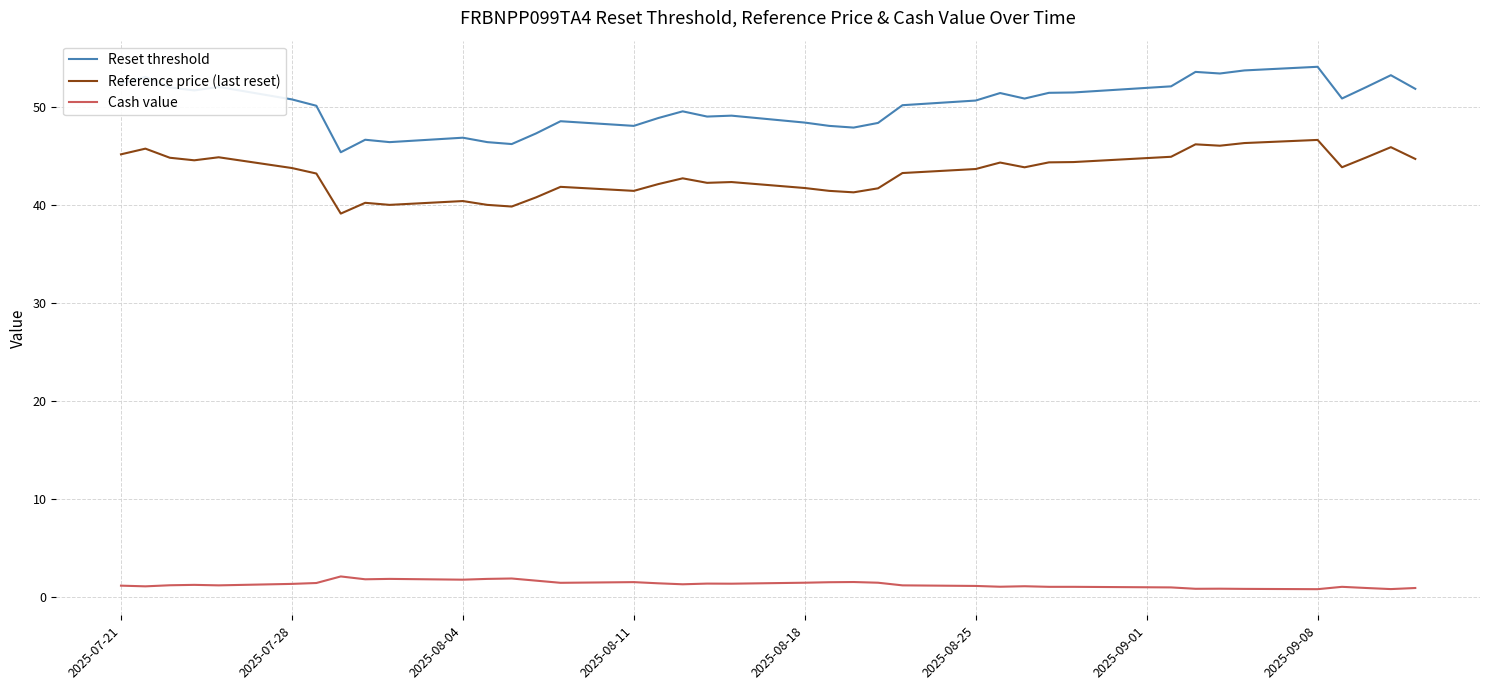

What is the difference between the maximum and minimum values in the Cash value series?

1.3